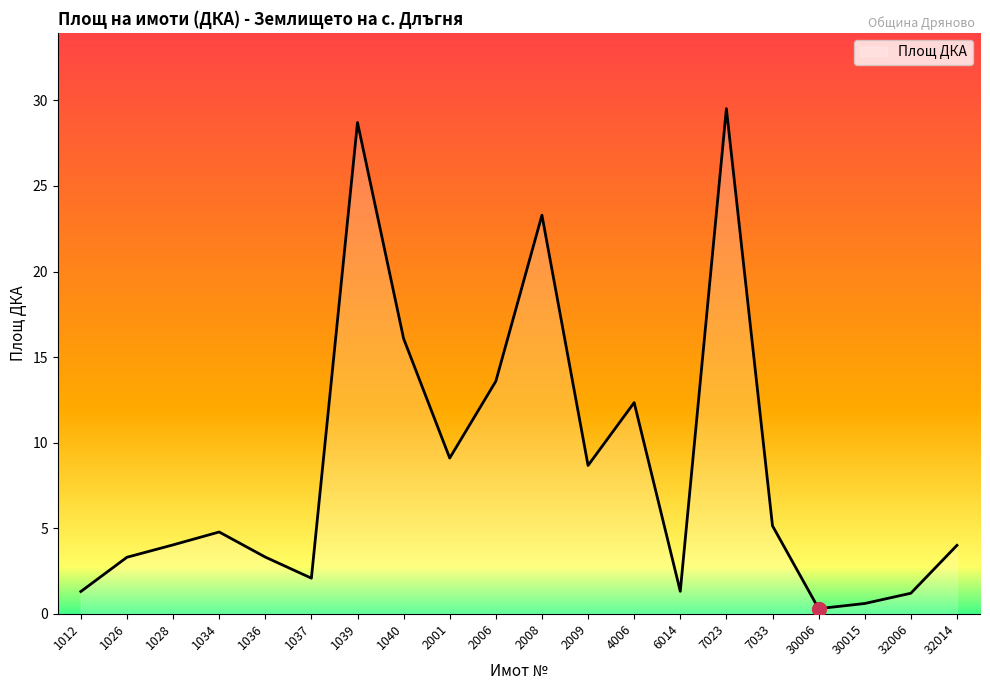

Between 1039 and 2009, which is larger?

1039